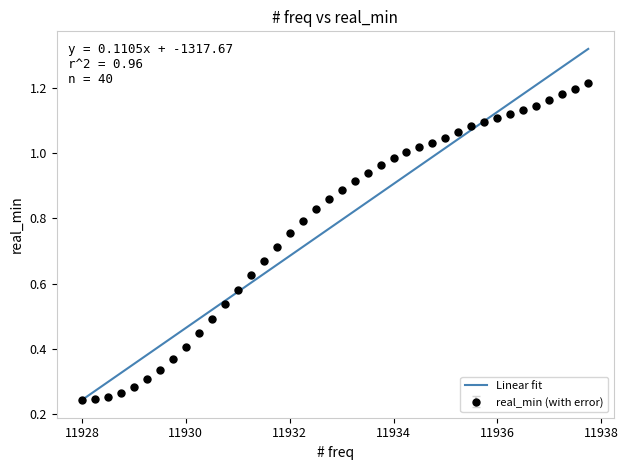

Which series has the largest range (max minus min)?

Linear fit